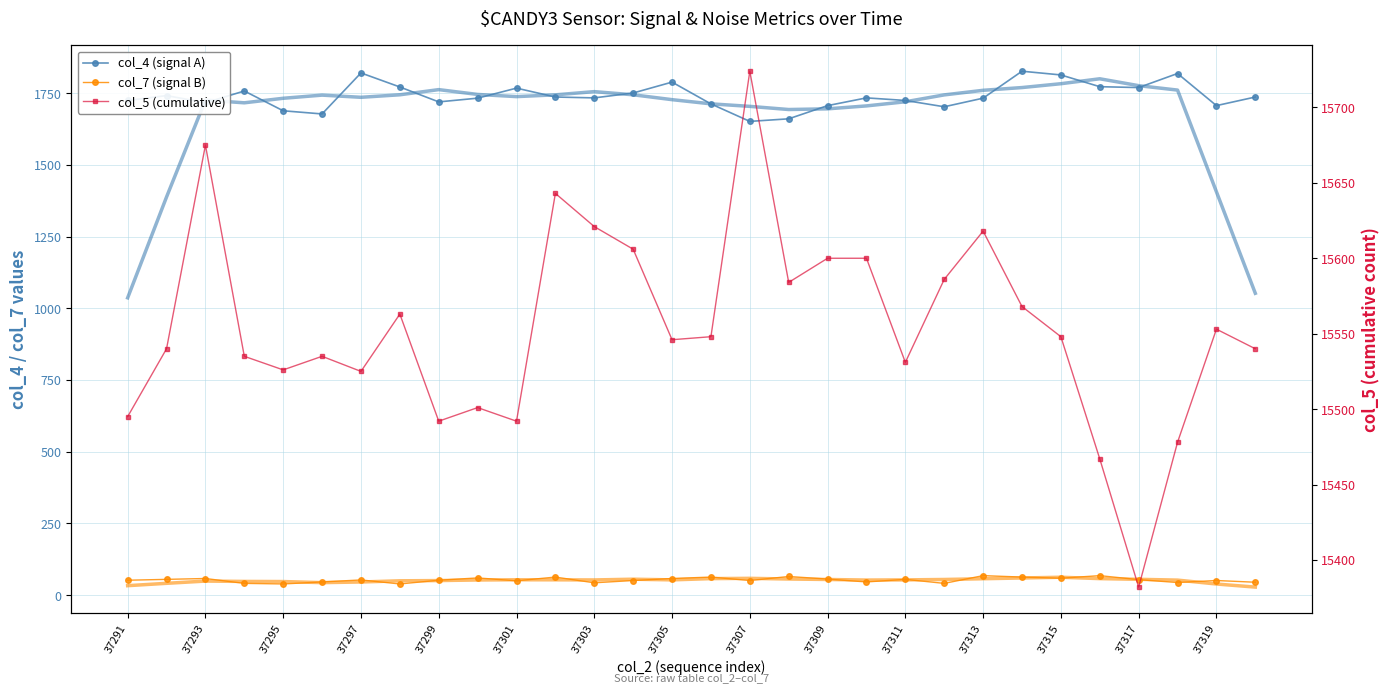

True or false: col_7 (signal B) has a value of 63.0 at 37313.

True